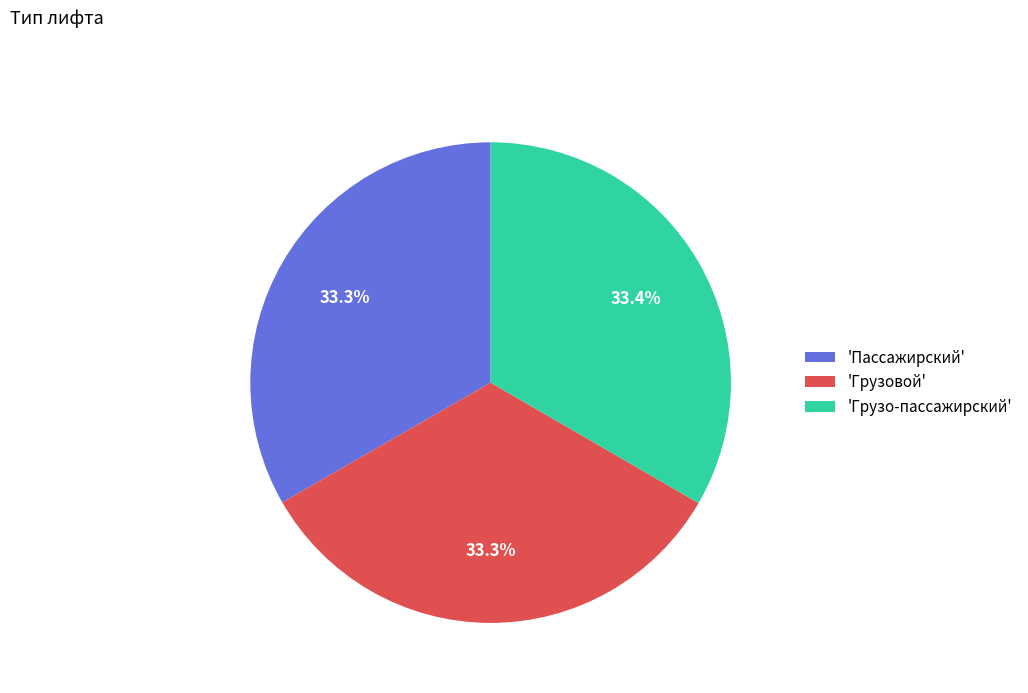

Is there any slice that represents more than half of the pie?

No